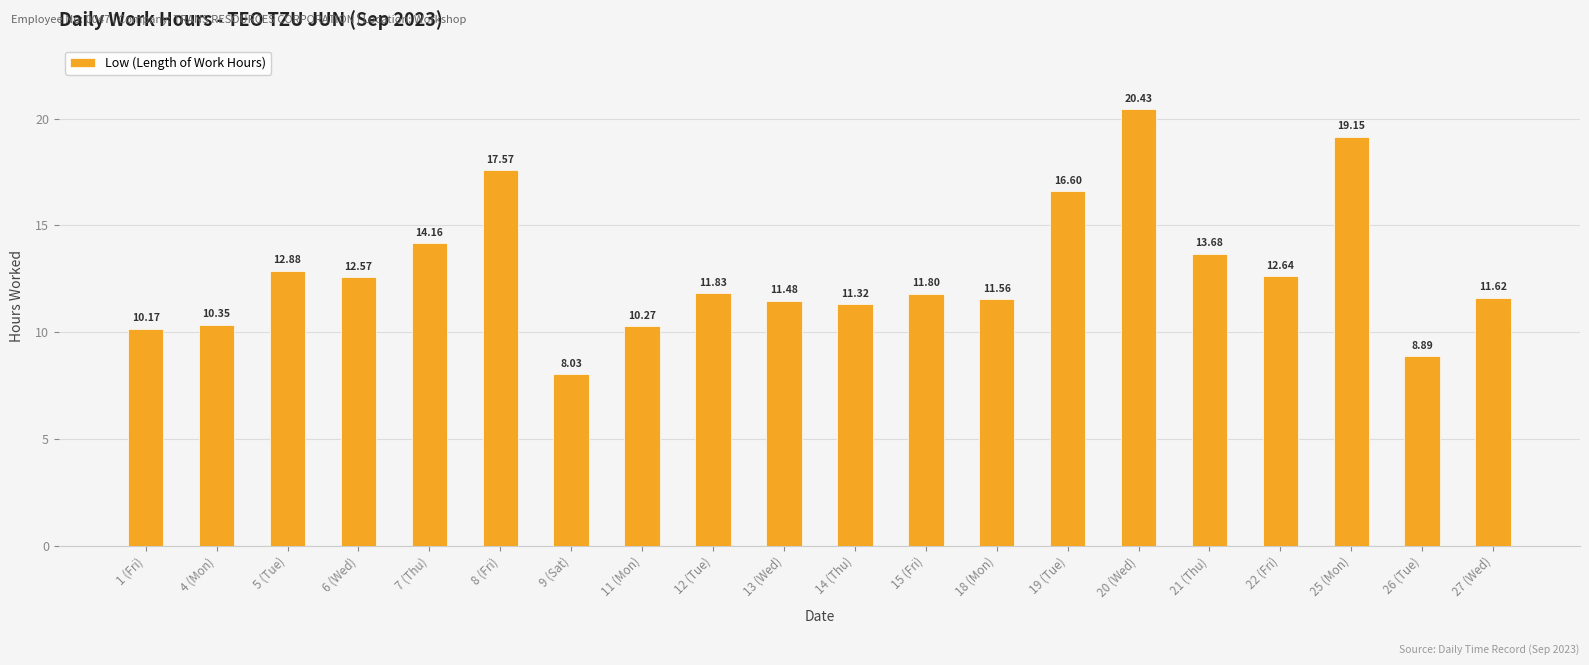

What is the minimum value shown in the chart?

8.0